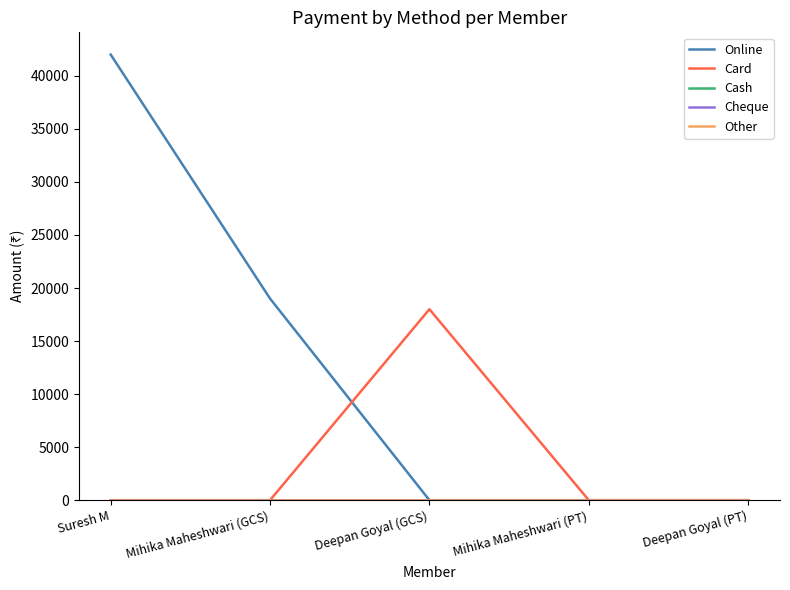

Does the chart have visible grid lines?

No